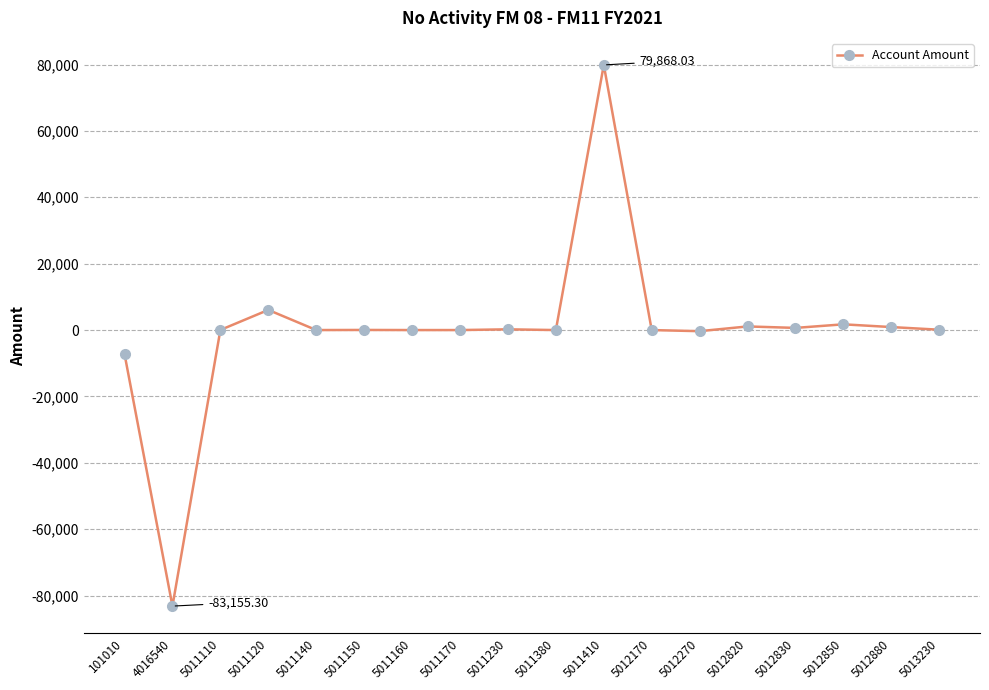

What is the difference between the maximum and second lowest values?

87093.9